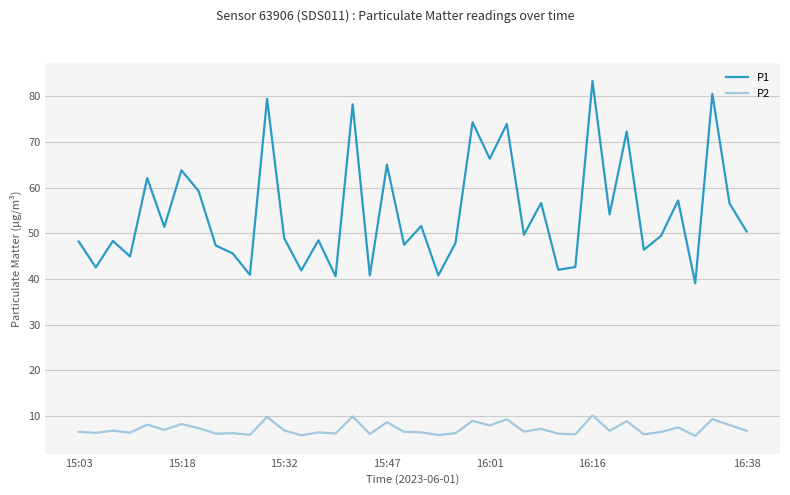

What is the greatest value displayed?

83.4